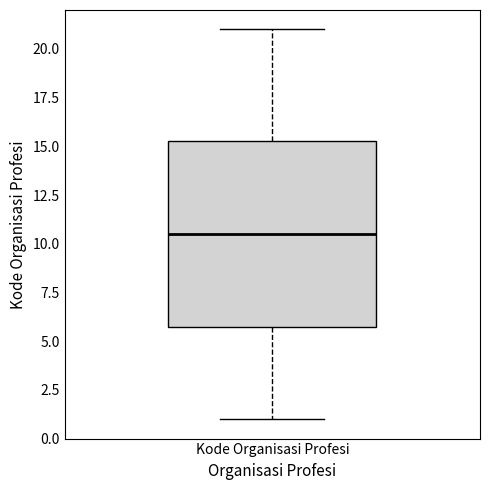

Transcribe this box plot: give where the median line is, the range the box spans, and where the two whiskers end, as read against the y-axis. The values are not printed on the chart, so give them approximately, as read against the axis.

median 10.5, box 6.0 to 15.5, whiskers 1.0 to 21.0